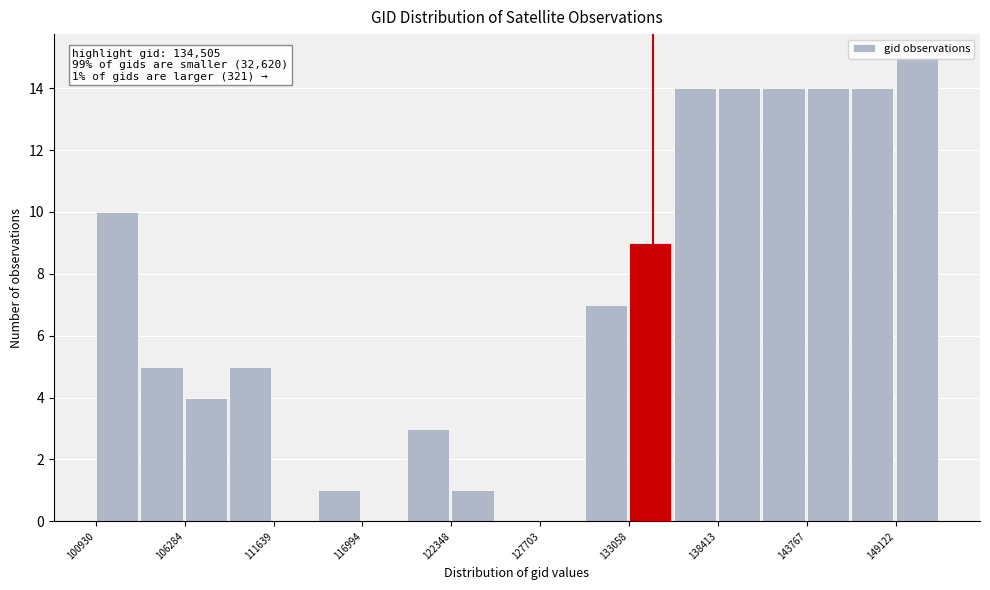

Around what value on the x-axis is the tallest bar? Give the approximate position of its centre, as read against the axis.

150000